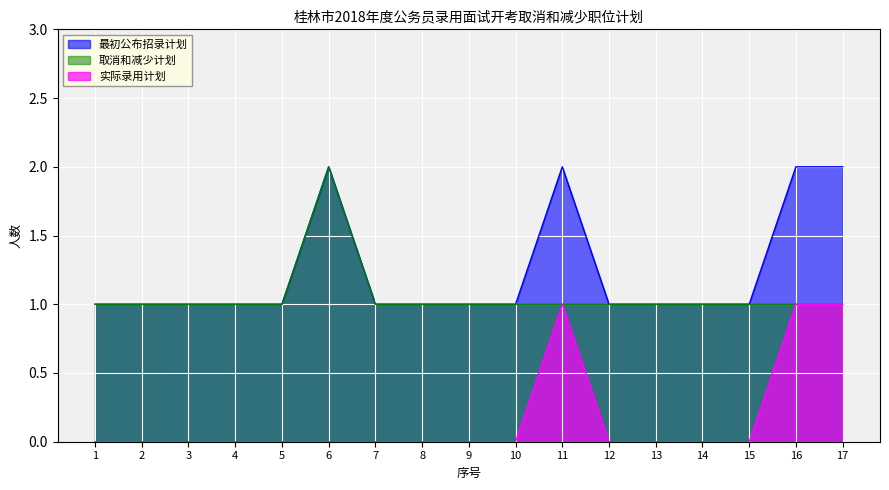

What is the difference between the highest and lowest values at 4?

1